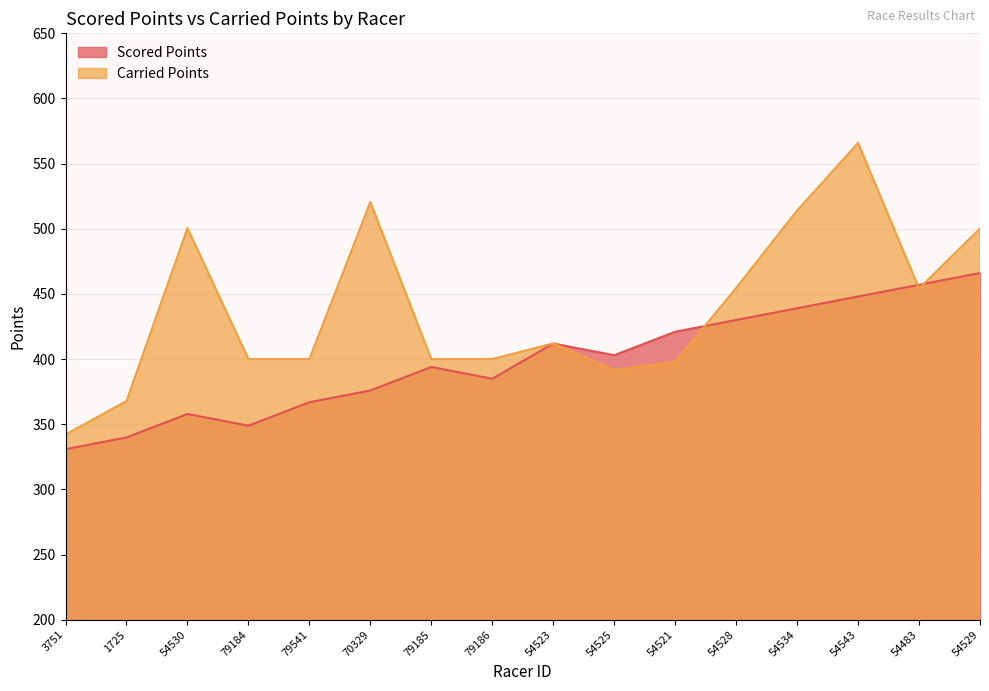

Which category has the highest value in the Scored Points series?

54529